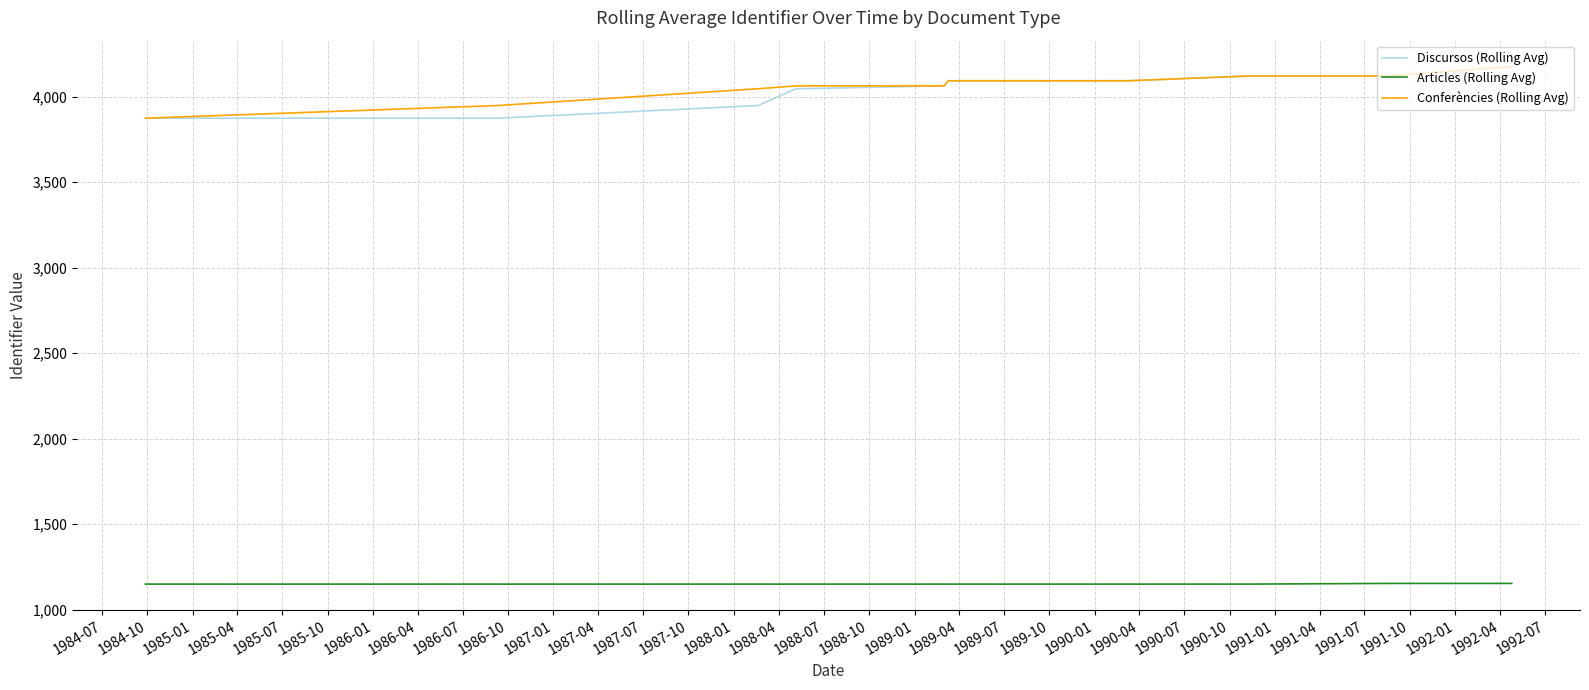

What is the smallest value displayed?

1149